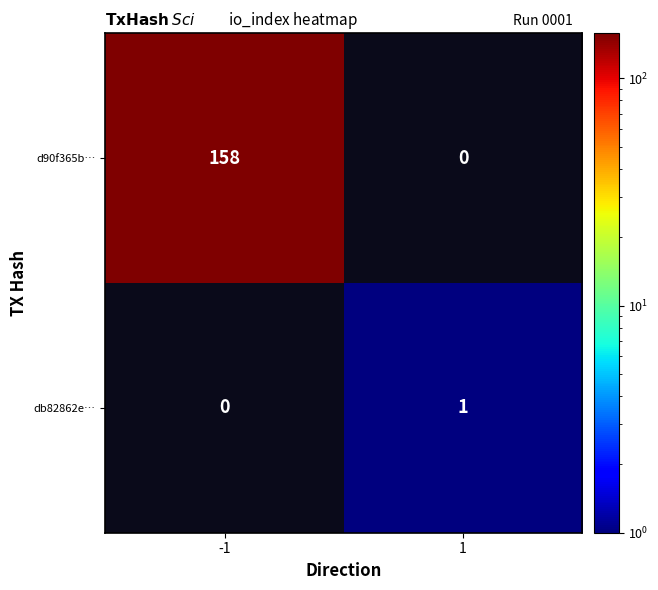

True or false: d90f365b… has a value of 272 at -1.

False